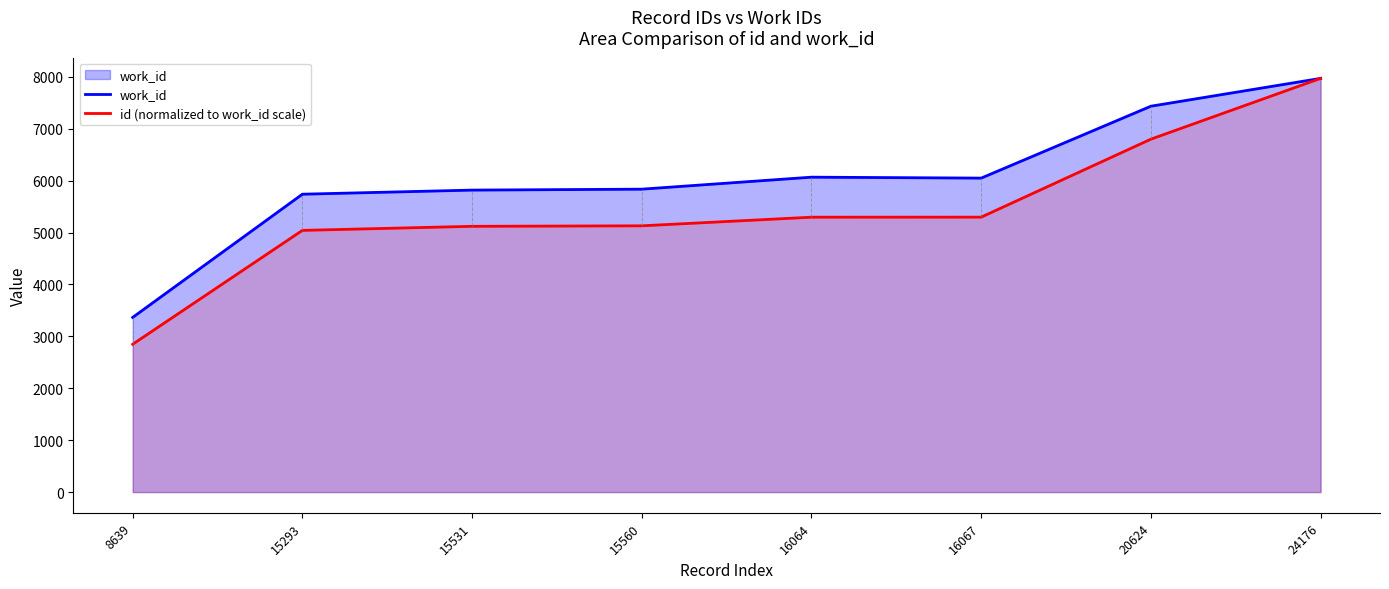

Which has a higher value, 16064 or 20624?

20624